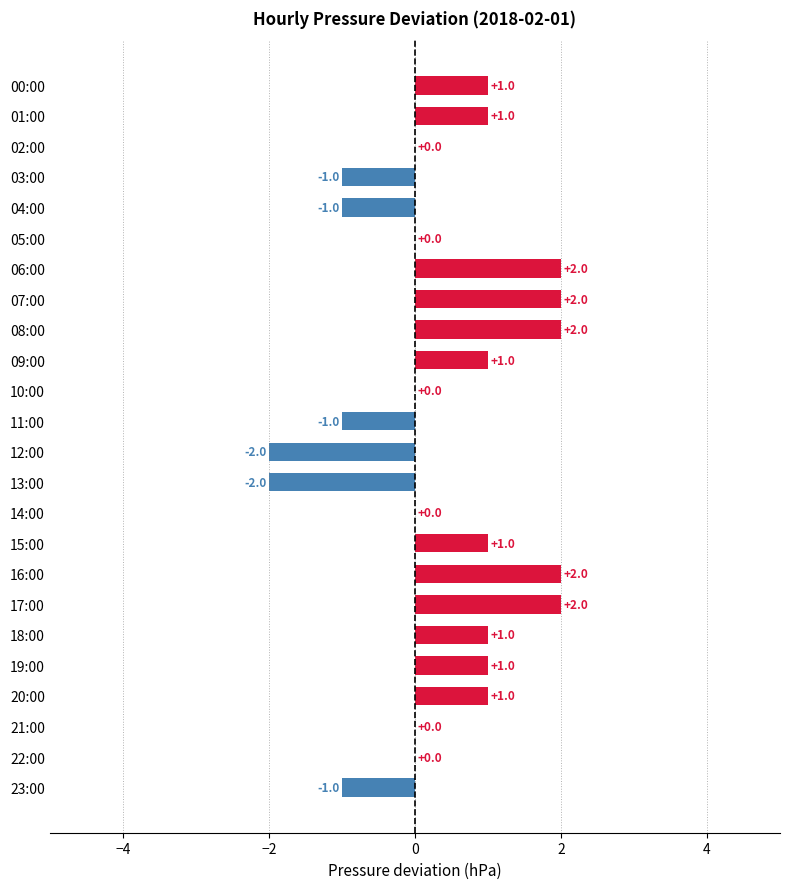

How many data points does each series have?

24